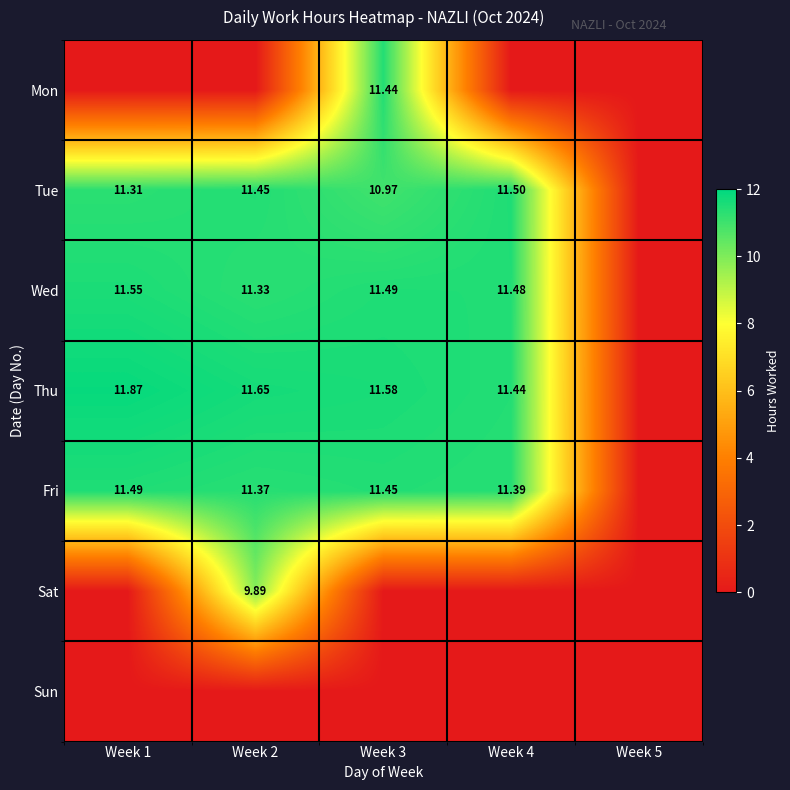

What is the difference between the maximum and minimum values in the Fri series?

11.5